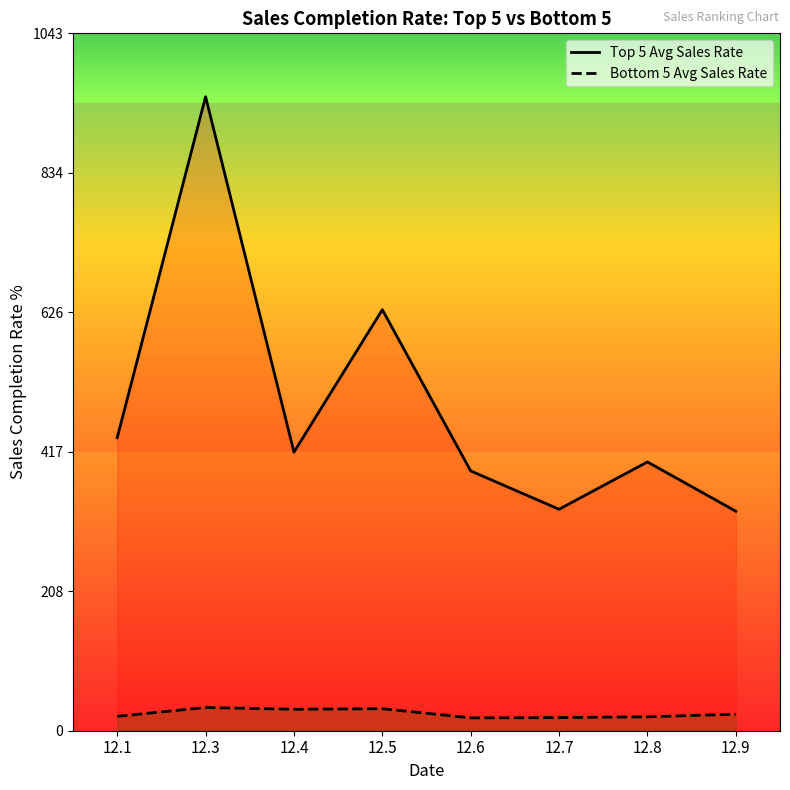

True or false: Top 5 Avg Sales Rate and Bottom 5 Avg Sales Rate intersect in this chart.

False